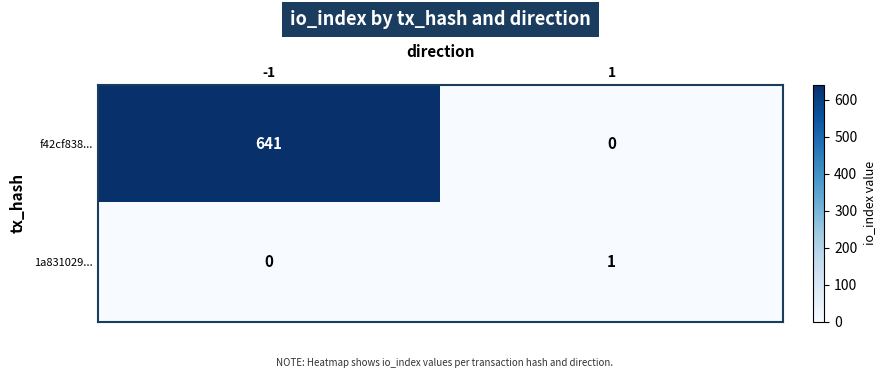

How many data points does each series have?

2